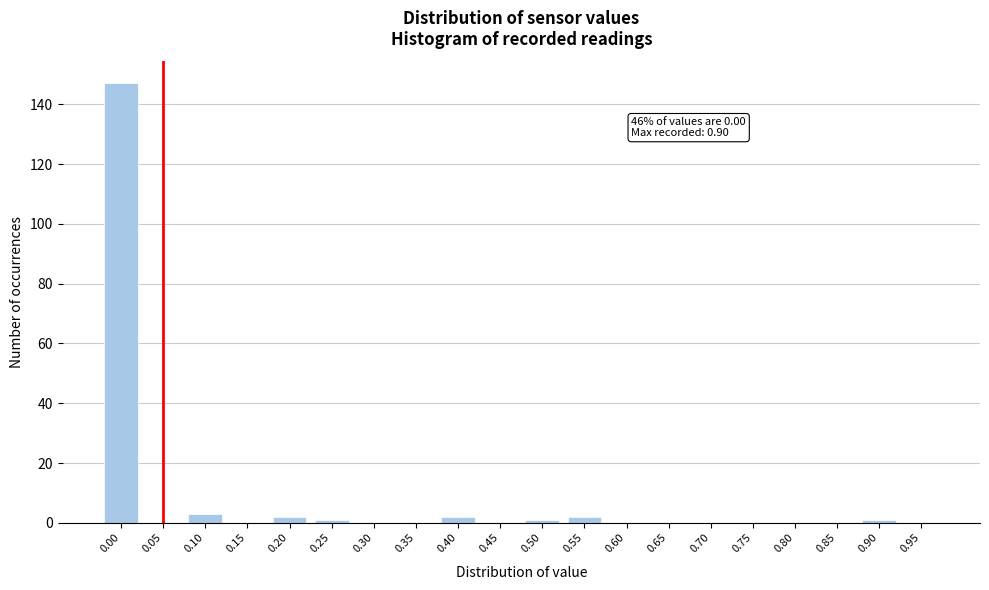

Reading left to right, transcribe all the data shown in this chart.

0.00=147	0.05=0	0.10=3	0.15=0	0.20=2	0.25=1	0.30=0	0.35=0	0.40=2	0.45=0	0.50=1	0.55=2	0.60=0	0.65=0	0.70=0	0.75=0	0.80=0	0.85=0	0.90=1	0.95=0